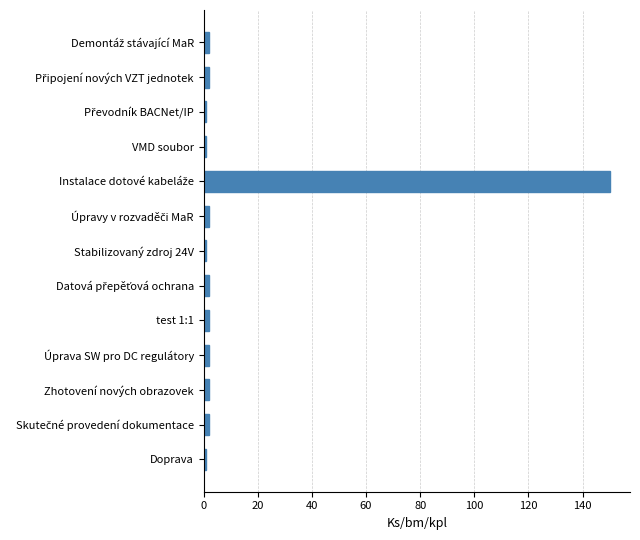

Are the bars horizontal?

Yes